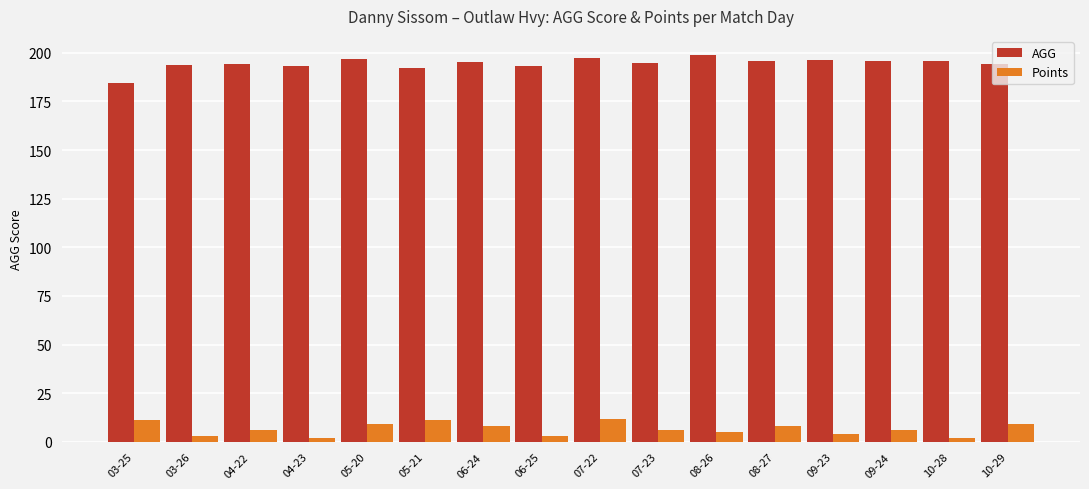

What is the sum of the Points values at 05-21 and 07-23?

17.0